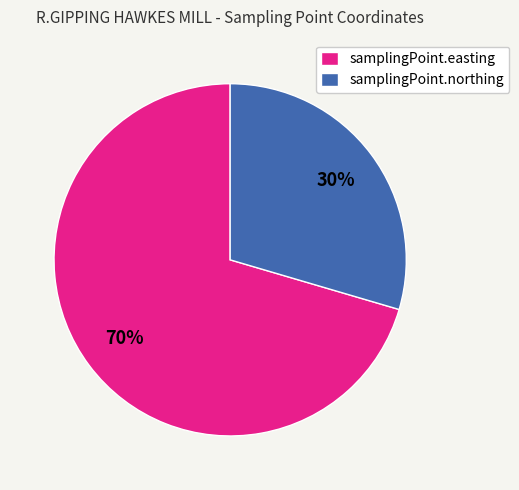

To the nearest percent, what percentage of the pie is samplingPoint.northing?

30%